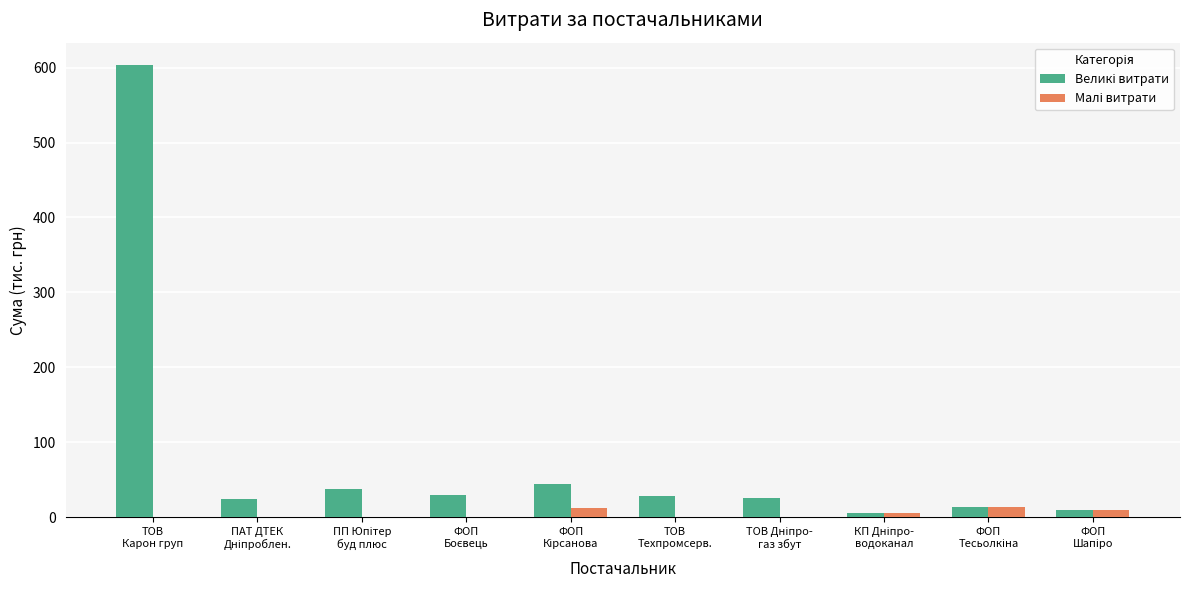

How many categories are shown in the chart?

10